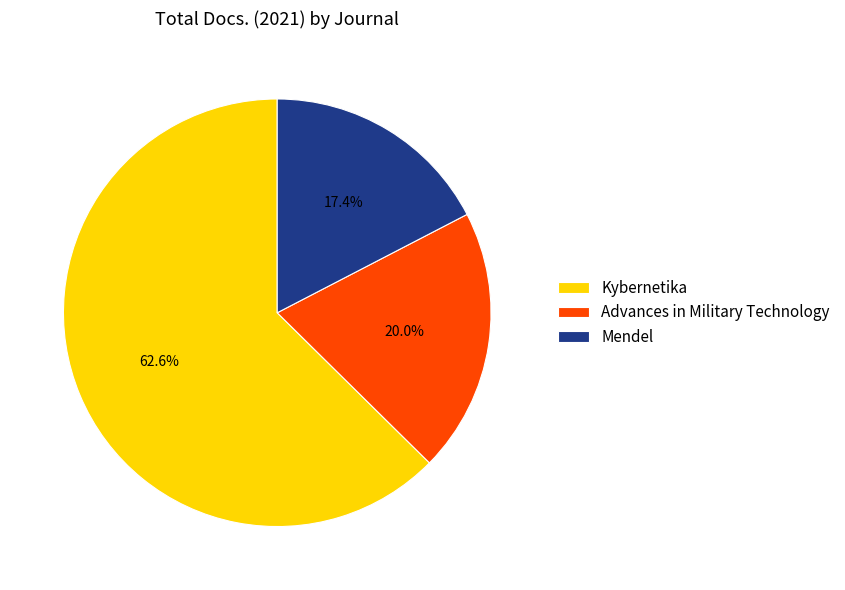

To the nearest percent, what percentage of the pie is Mendel?

17%